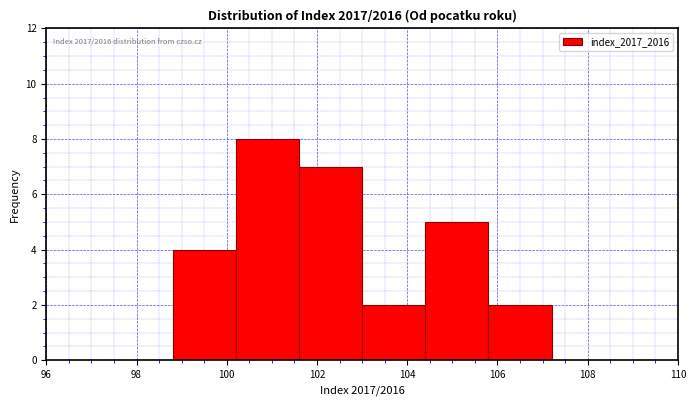

Over which range of the x-axis is the bar tallest?

100.2 to 101.6